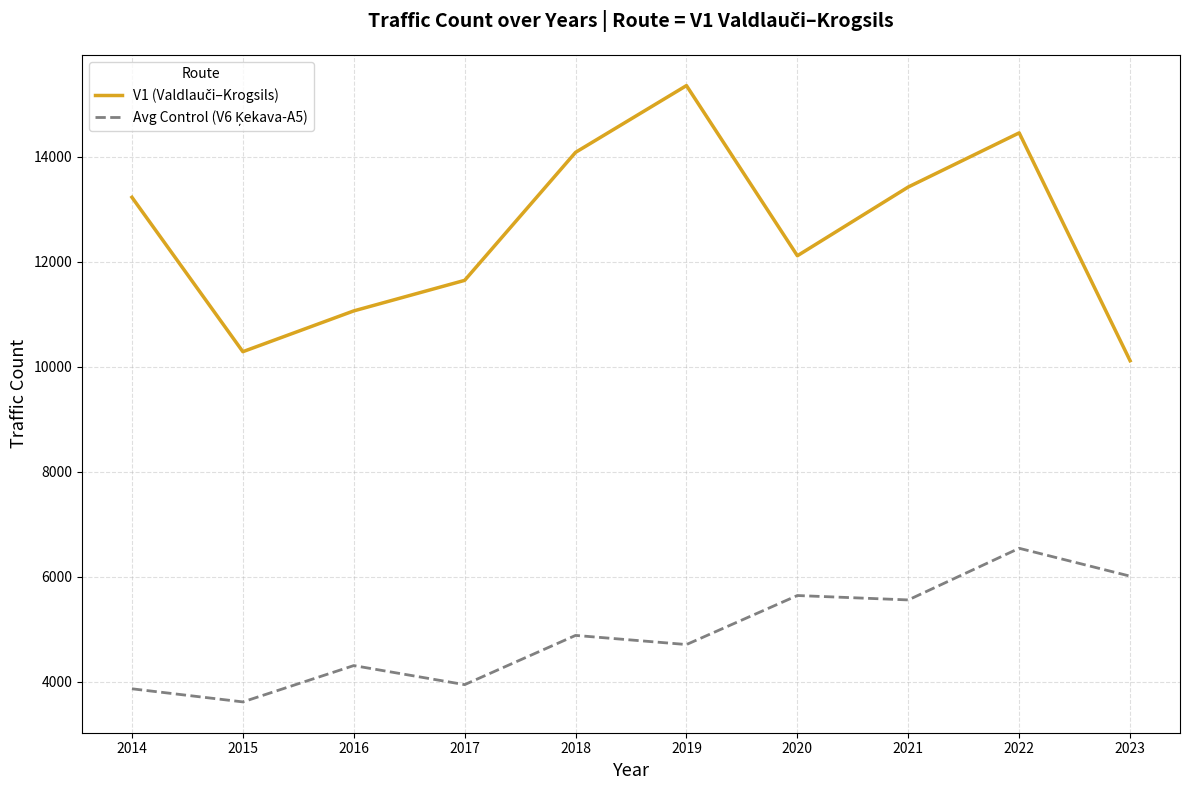

What is the spread (max minus min) of values at 2021?

7868